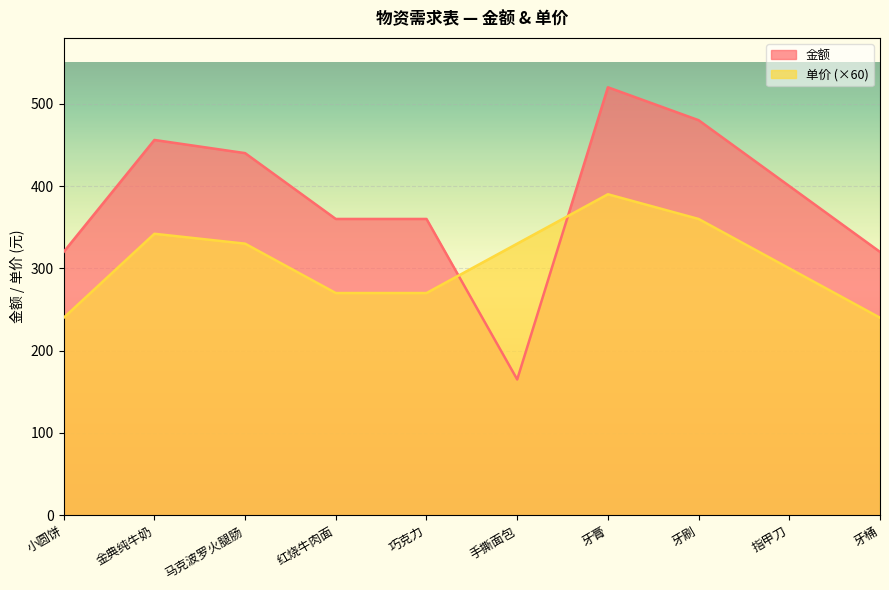

How many lines are shown in the chart?

2